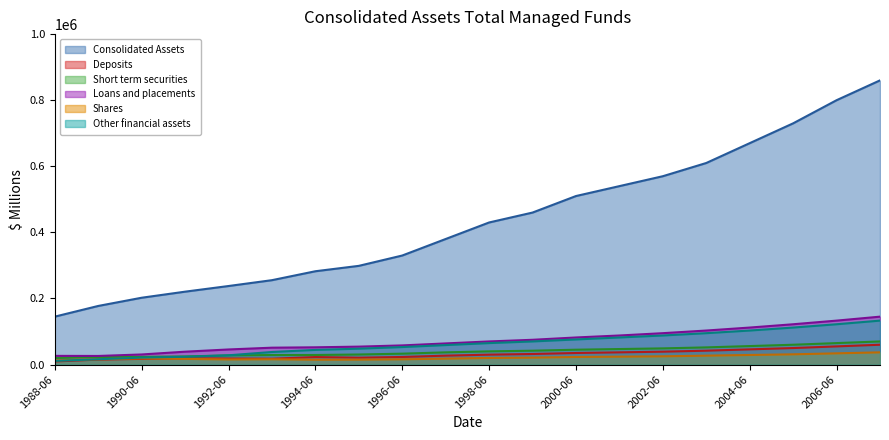

What value does the Loans and placements series have at 1999-06, to the nearest 10?

75000